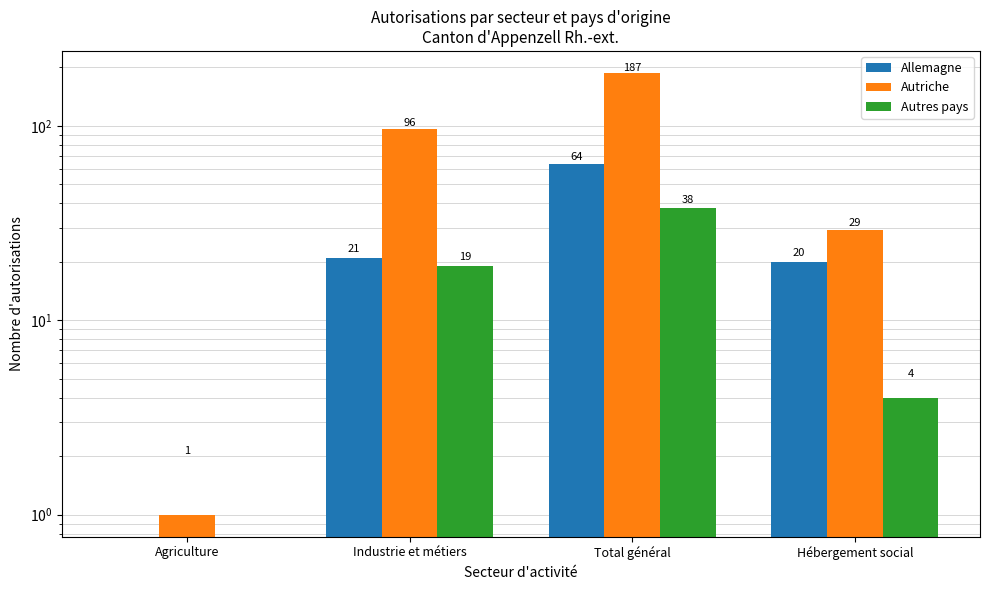

What is the value of the Autres pays bar at the 3rd from the left?

38